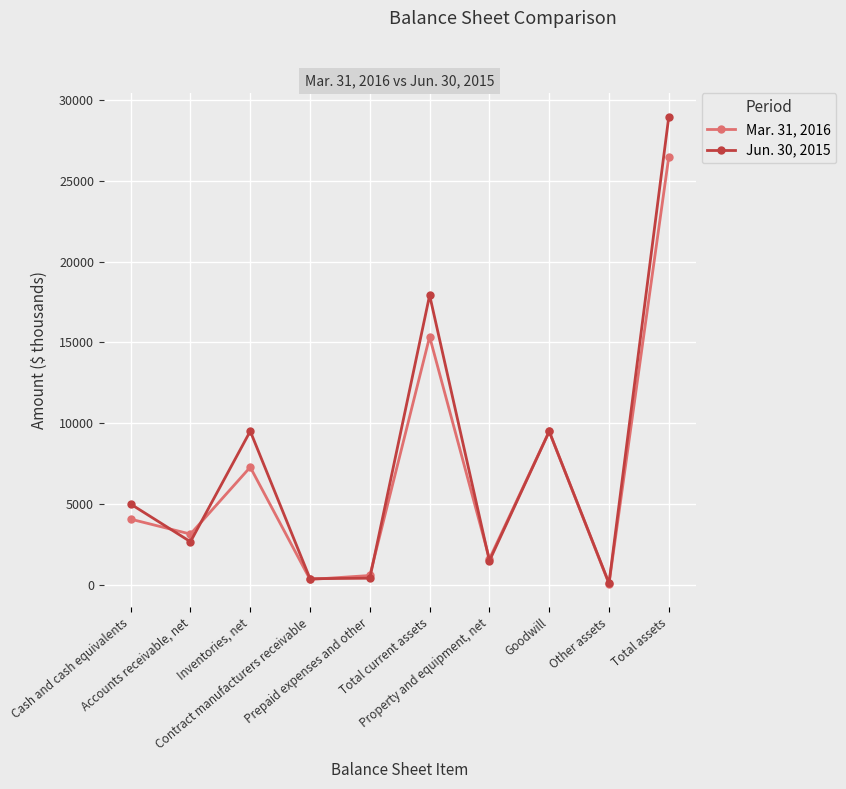

True or false: Jun. 30, 2015 has more than 1 points higher than both neighbors.

True